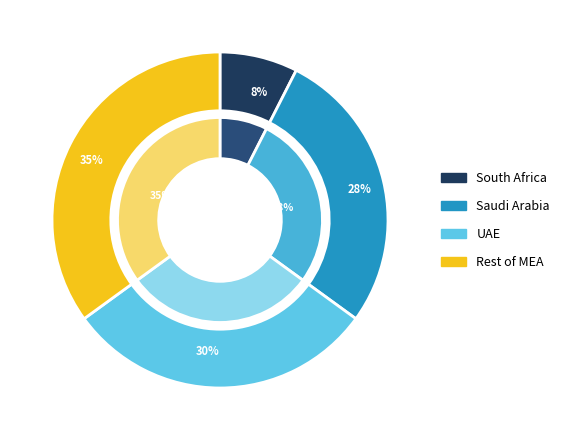

True or false: 6 accounts for 16% of the total.

False